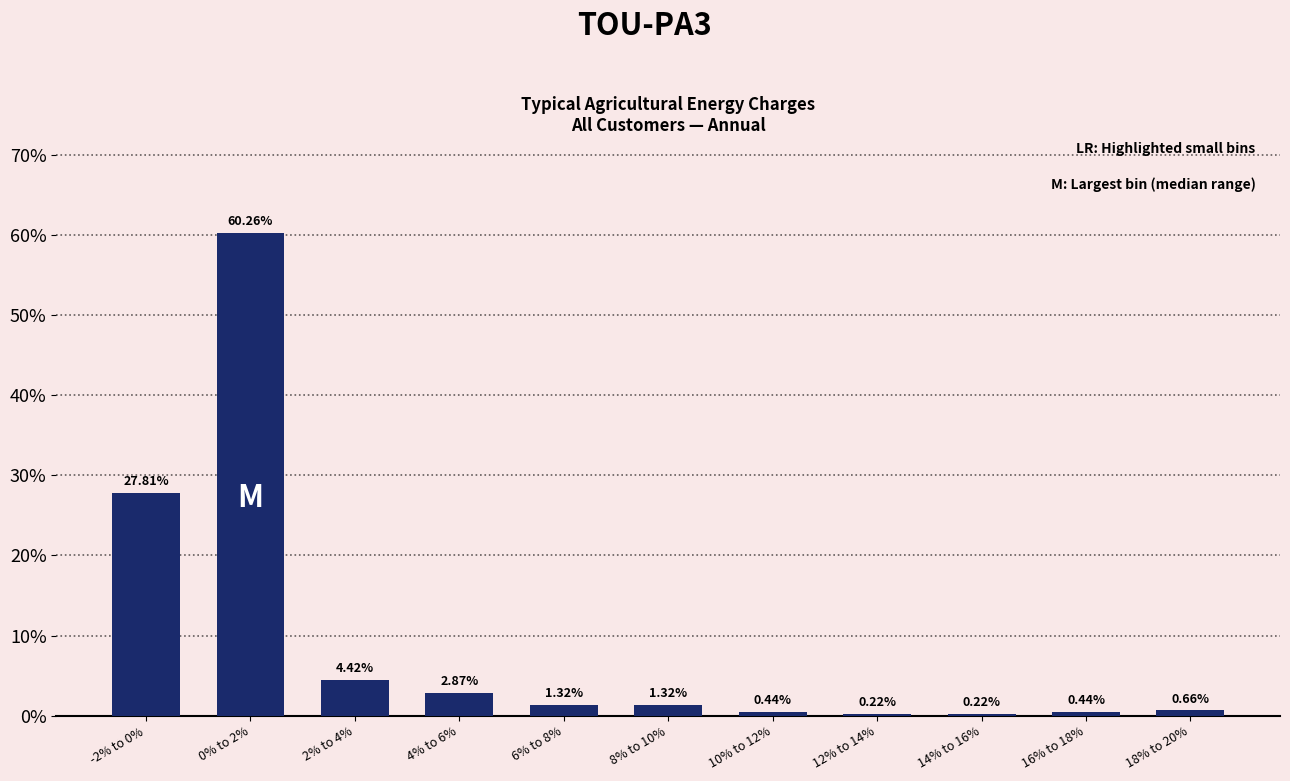

What is the change in value from 6% to 8% to 18% to 20%?

-0.7